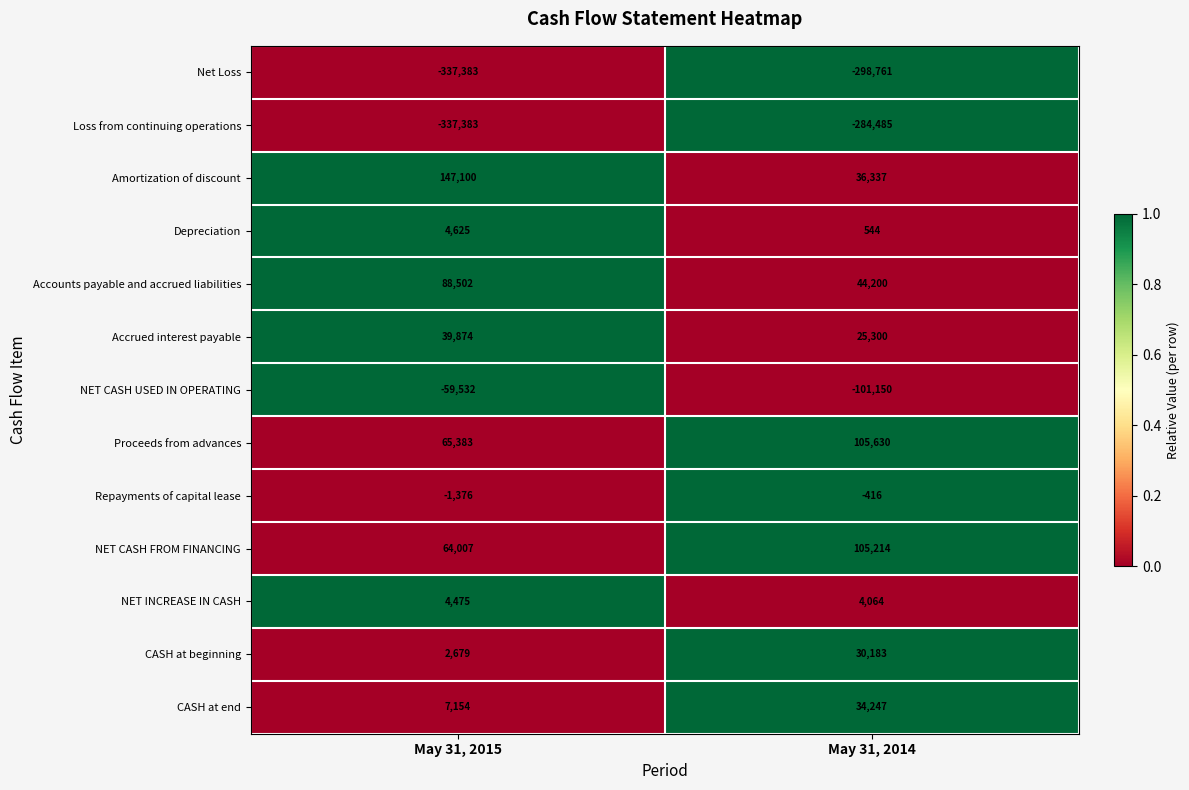

True or false: Accrued interest payable has a value of 25300 at May 31, 2014.

True